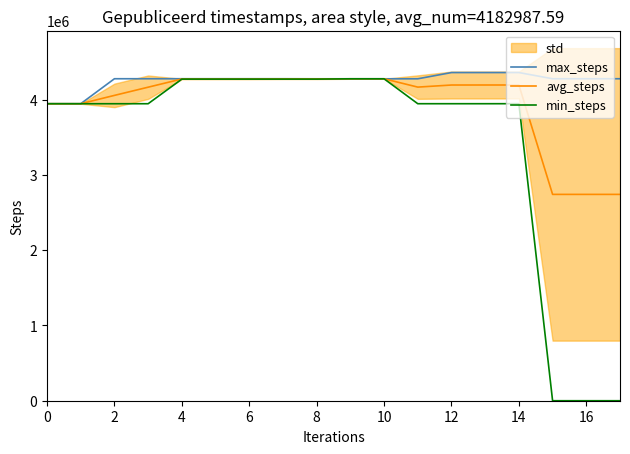

Which series has the largest total across all categories?

max_steps